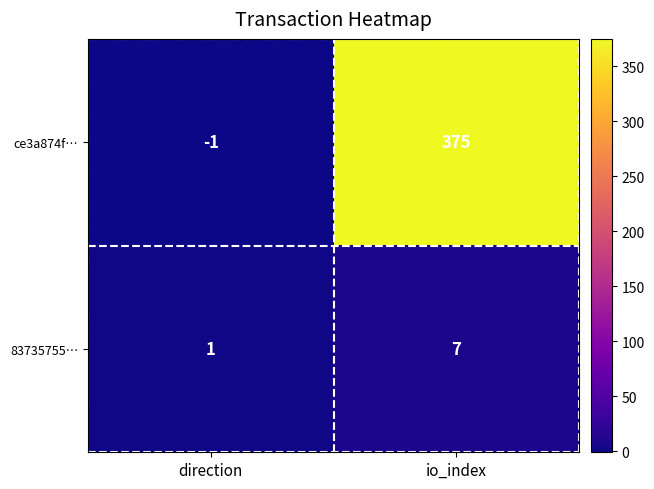

What is the sum of all 83735755… values?

8